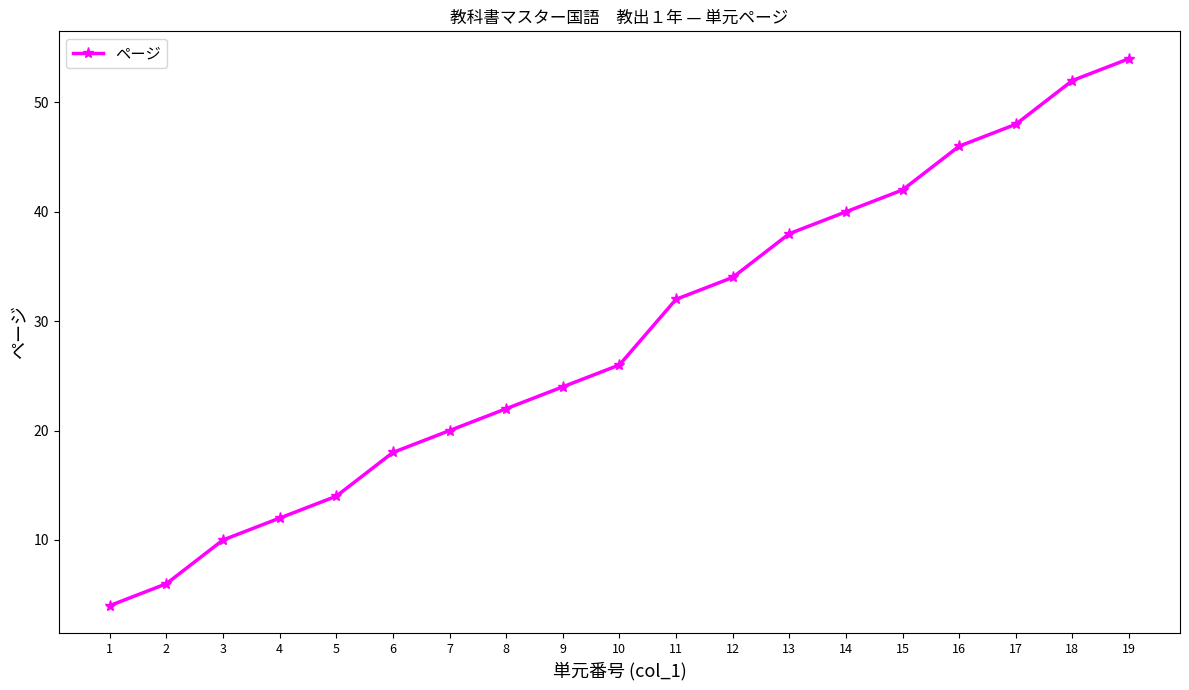

Count the number of data series in this chart.

1